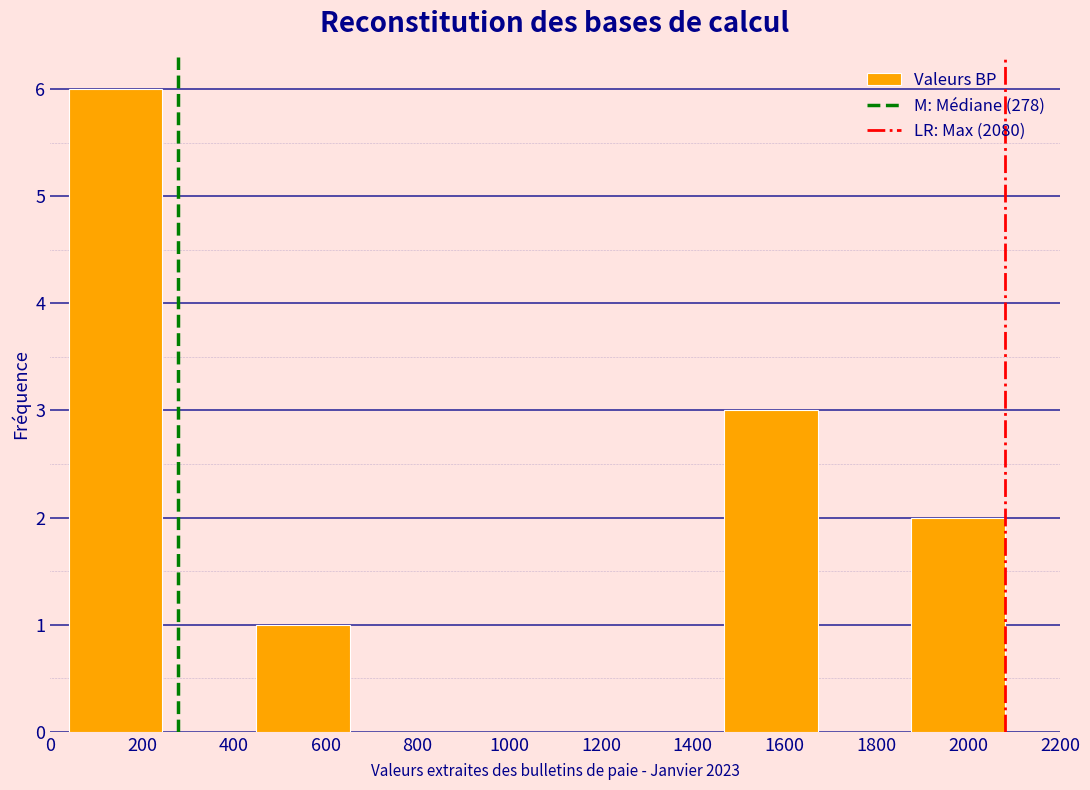

Which range on the x-axis has the tallest bar?

40 to 240